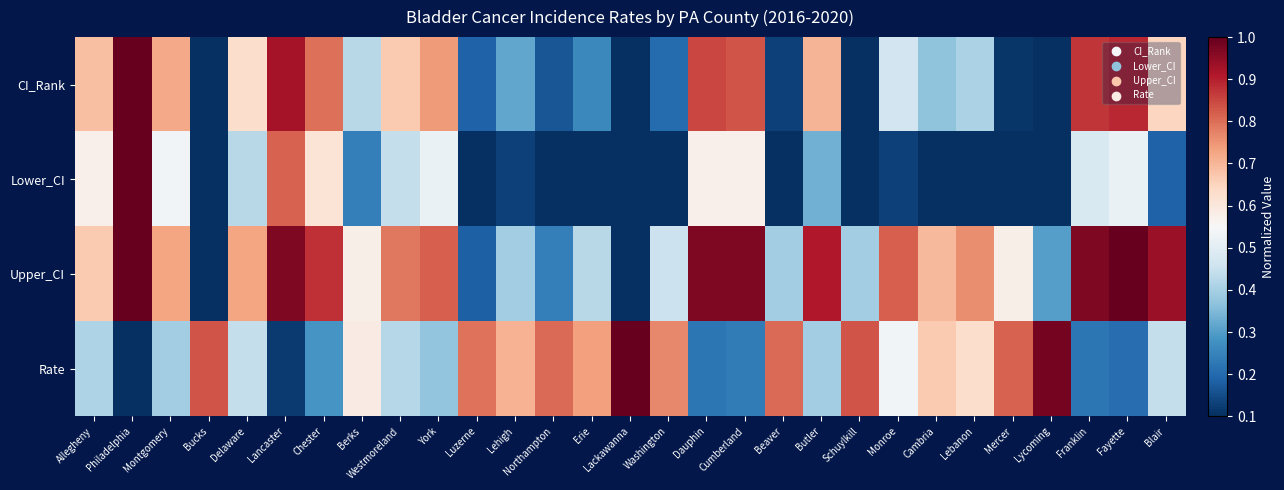

Which series has the largest range (max minus min)?

CI_Rank